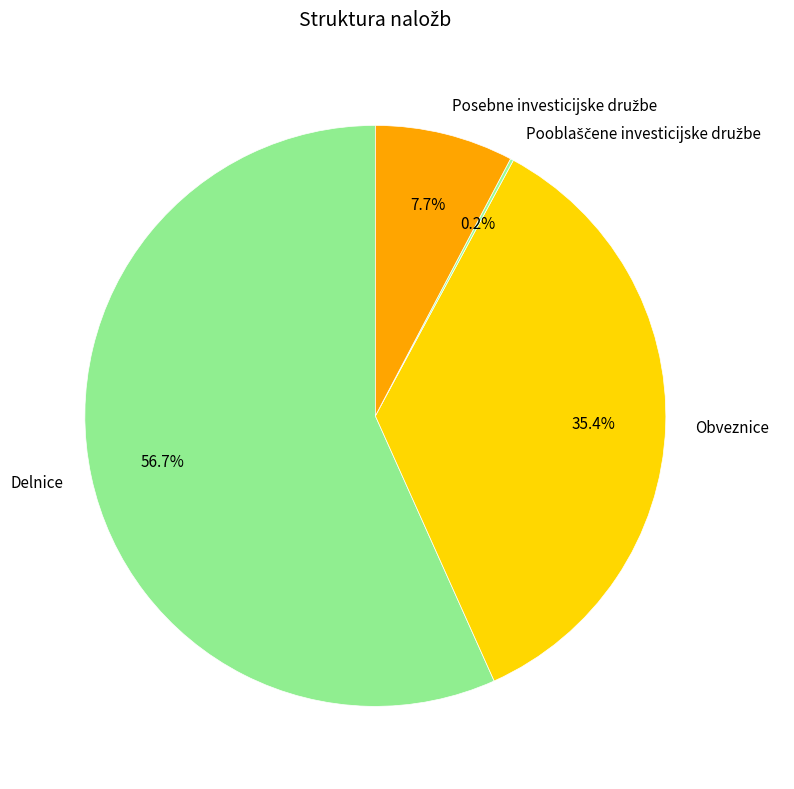

How much of the chart is everything except Obveznice?

64.6%